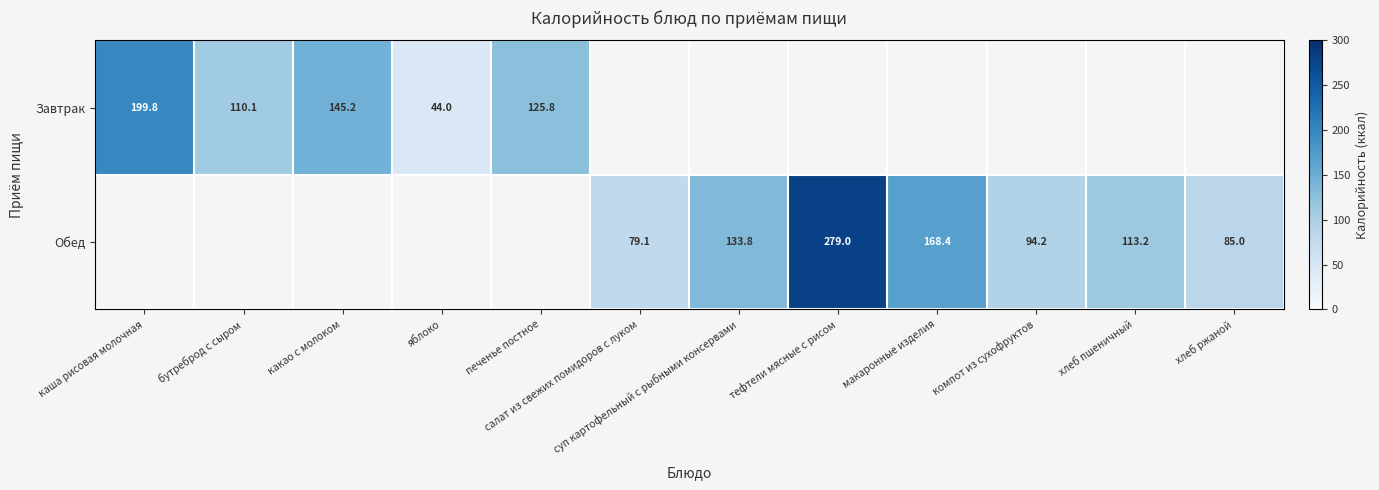

What is the approximate value of Обед at компот из сухофруктов?

94.2